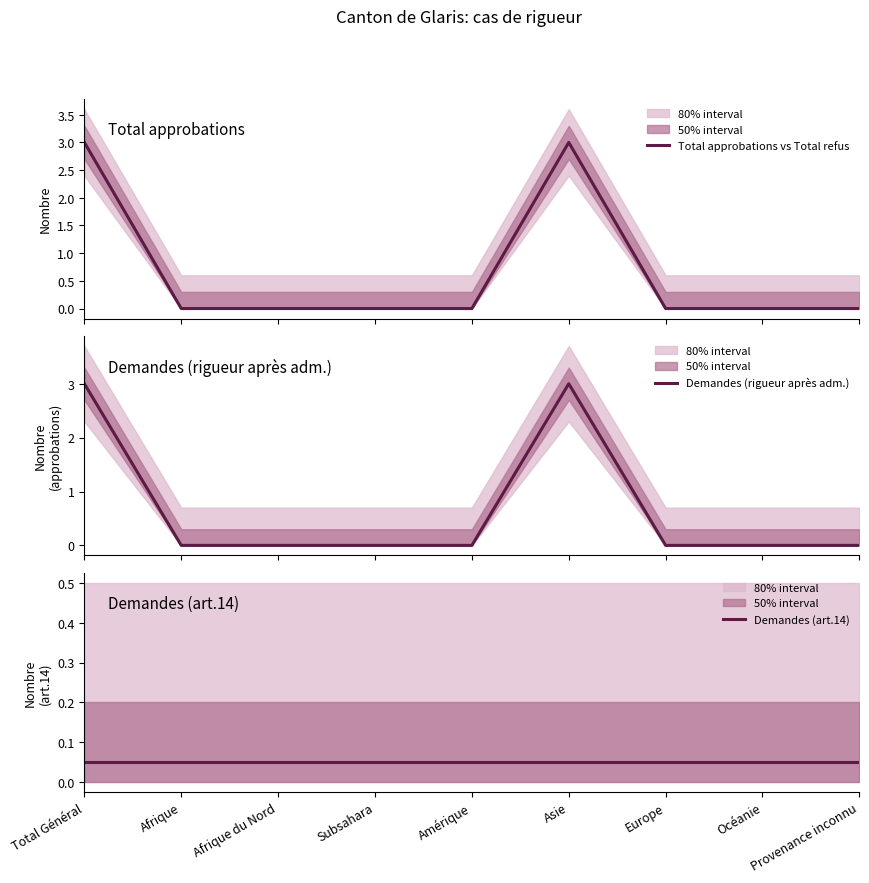

What are all the series names shown in the legend?

Total approbations vs Total refus, Demandes (rigueur après adm.), Demandes (art.14)